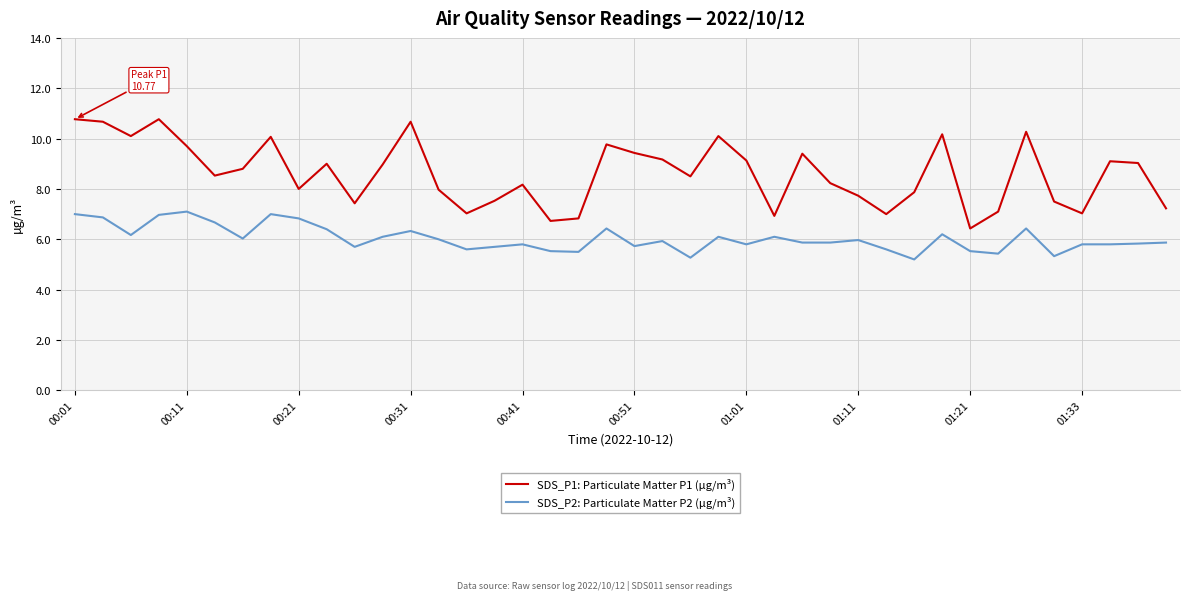

Which series has the widest spread of values?

SDS_P1: Particulate Matter P1 (µg/m³)